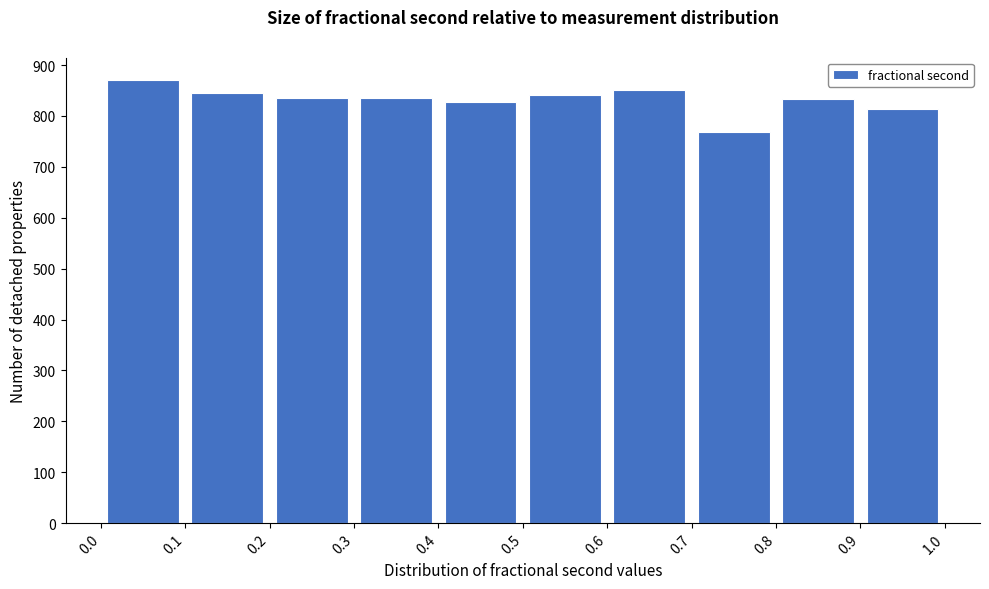

What is the height of the bar covering 0.3 to 0.4 on the x-axis? The values are not printed on the chart, so give them approximately, as read against the axis.

840